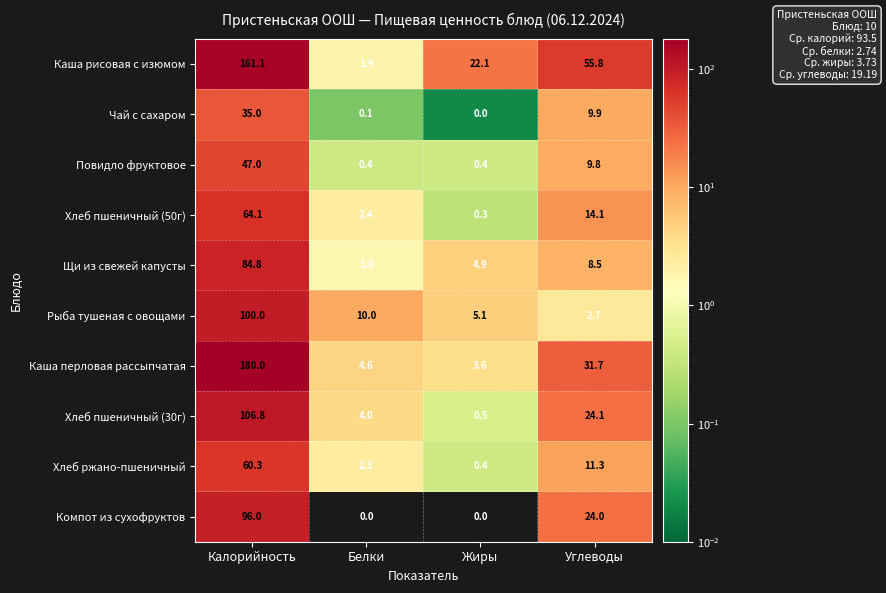

At which label does Рыба тушеная с овощами first exceed 10?

Калорийность